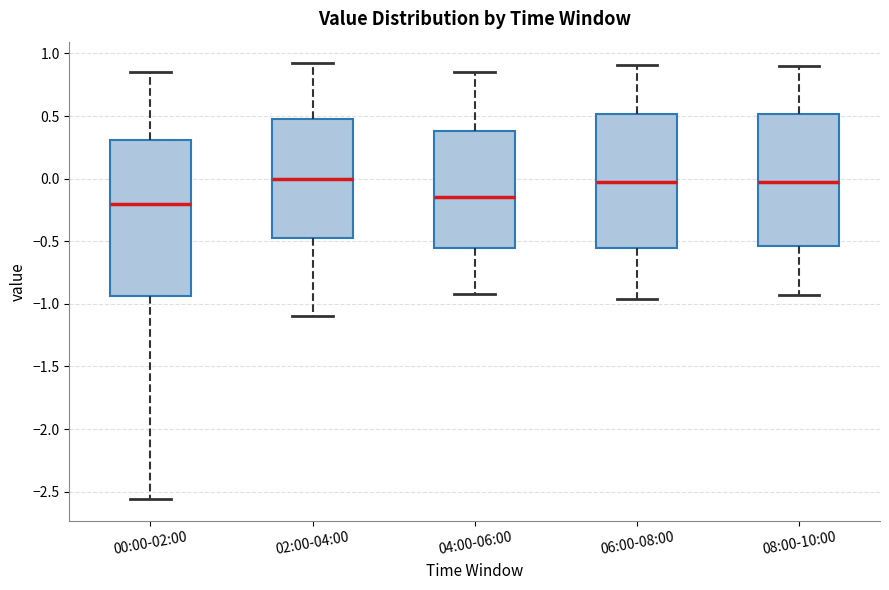

Comparing the boxes themselves (not the whiskers), which one is the tallest?

00:00-02:00